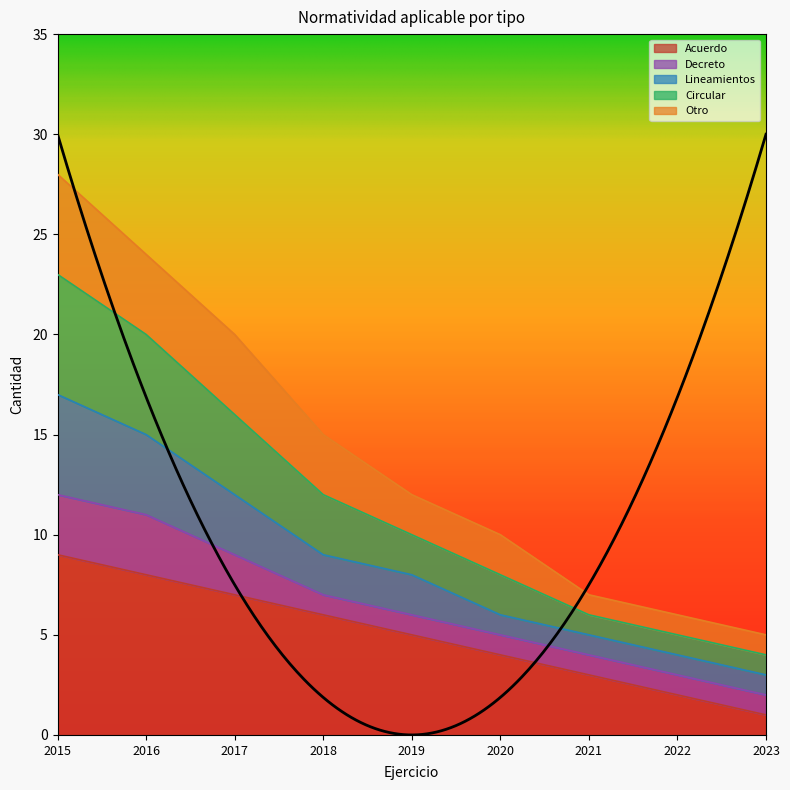

What is the smallest value displayed?

1